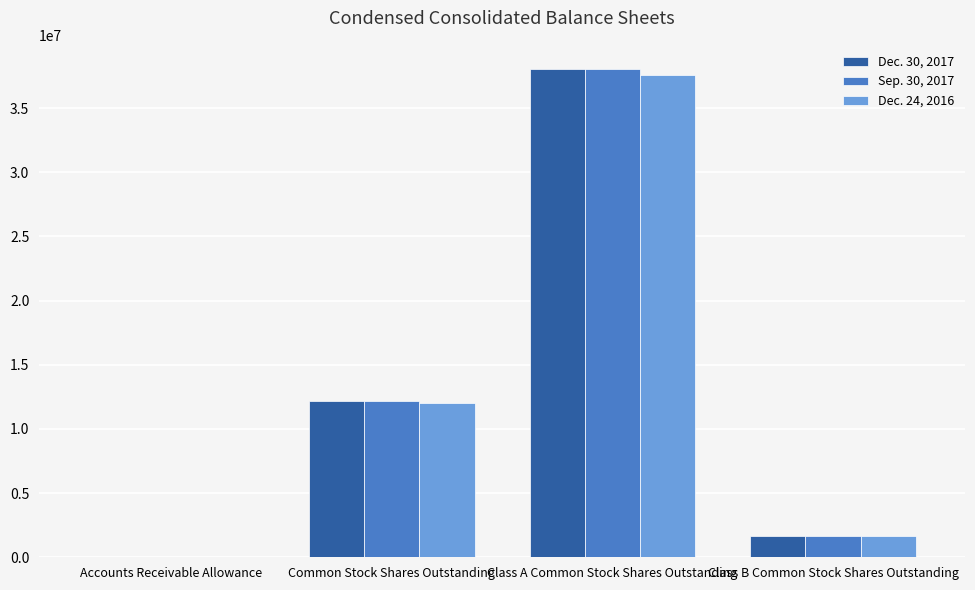

Is the value of Dec. 24, 2016 at Class B Common Stock Shares Outstanding greater than the value of Sep. 30, 2017 at Class A Common Stock Shares Outstanding?

No